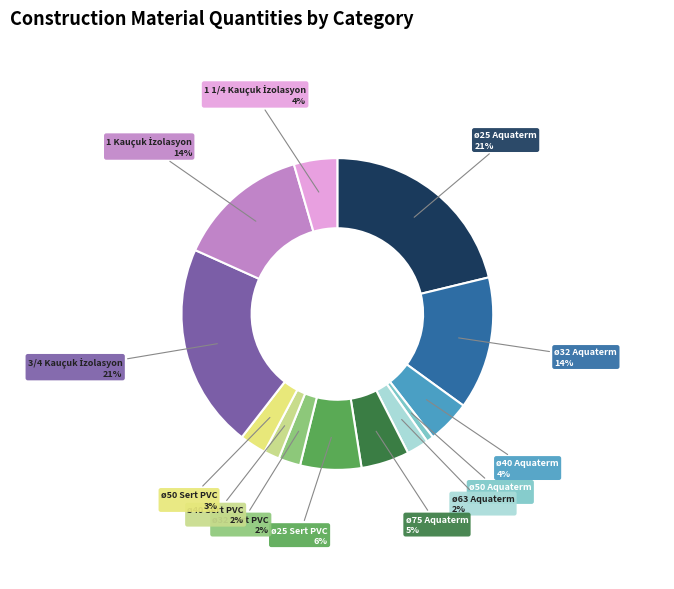

Rank the categories by value from lowest to highest.

ø50 Aquaterm, ø40 Sert PVC, ø63 Aquaterm, ø32 Sert PVC, ø50 Sert PVC, ø40 Aquaterm, 1 1/4 Kauçuk İzolasyon, ø75 Aquaterm, ø25 Sert PVC, ø32 Aquaterm, 1 Kauçuk İzolasyon, ø25 Aquaterm, 3/4 Kauçuk İzolasyon